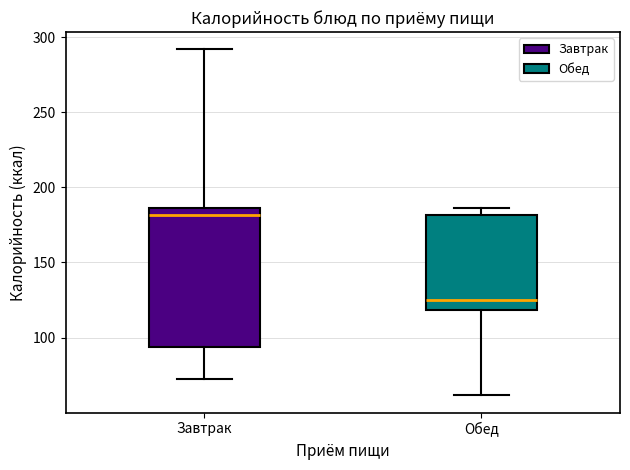

Reading left to right, transcribe this box plot: for each box, give where its median line is, the range the box spans, and where its two whiskers end, as read against the y-axis. The values are not printed on the chart, so give them approximately, as read against the axis.

Завтрак: median 180, box 95 to 185, whiskers 75 to 290
Обед: median 125, box 120 to 180, whiskers 60 to 185